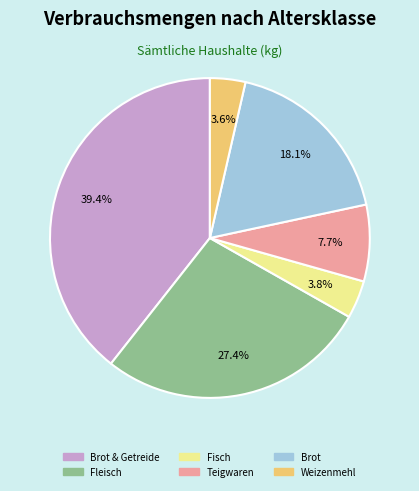

Count the number of slices in the pie.

6